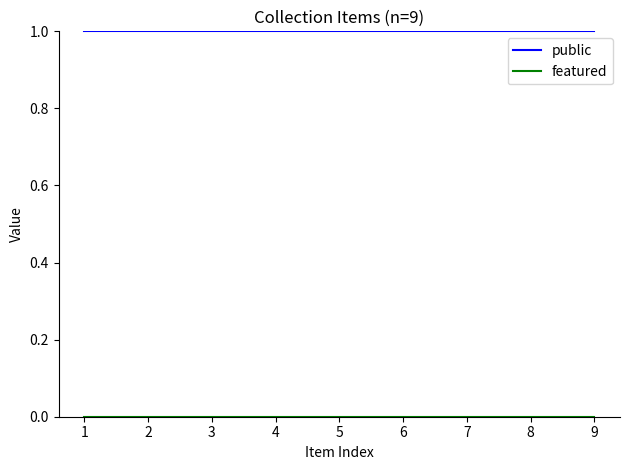

The public series shows 1 at 1. True or false?

True